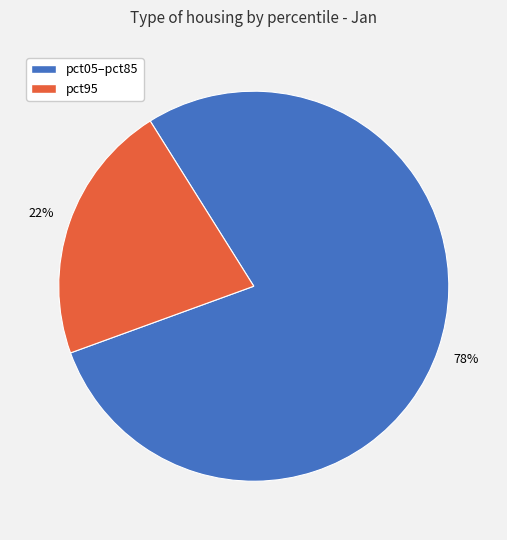

Does any single category account for the majority?

Yes